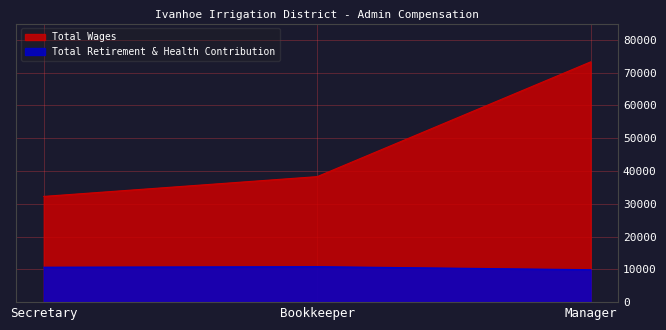

At which label does Total Retirement & Health Contribution reach its minimum?

Manager